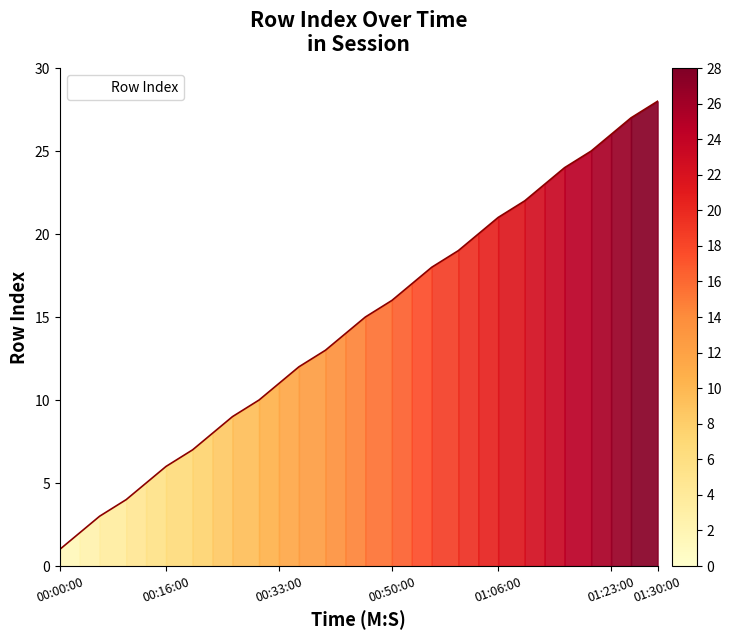

What is the difference between the maximum and minimum values?

27